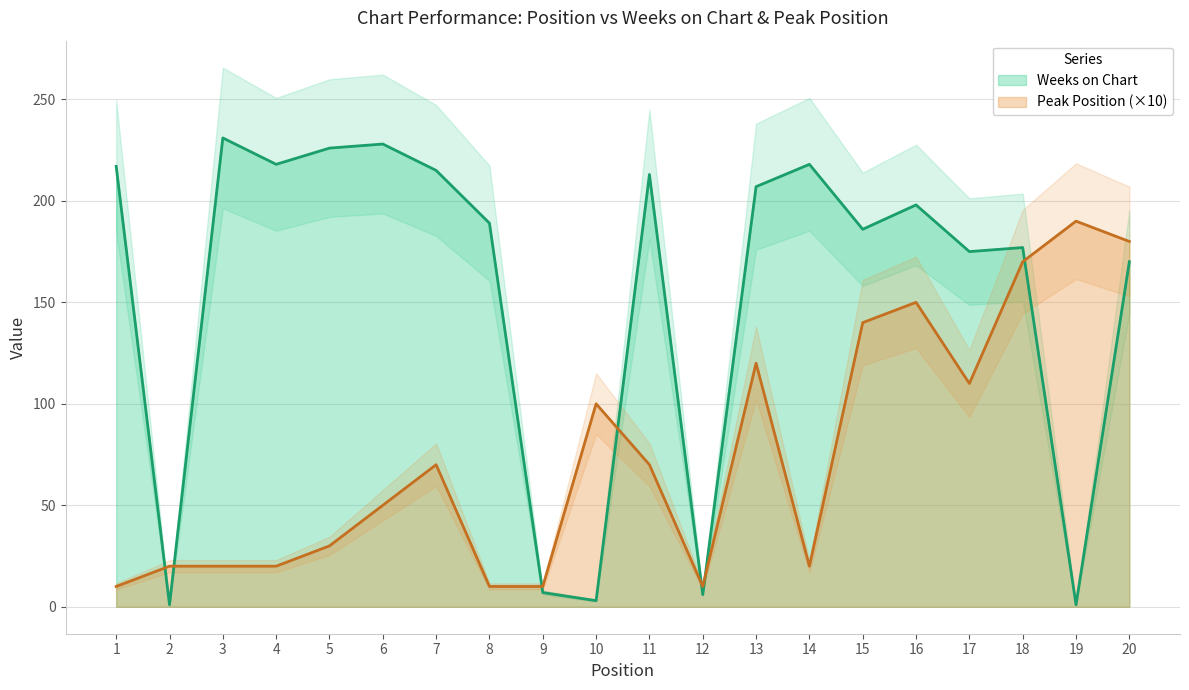

What is the total value across all series at 10?

103